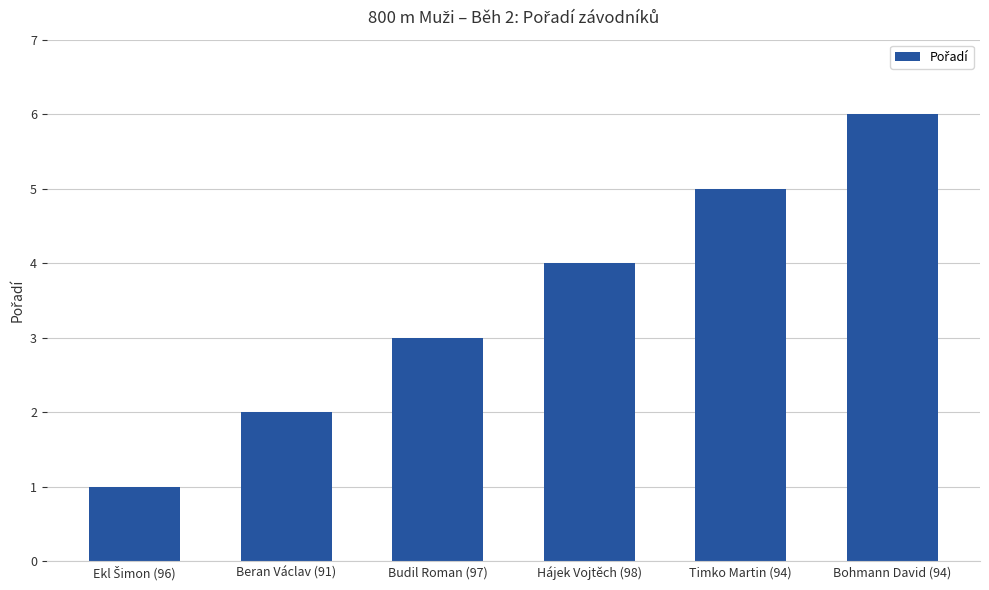

Which category has the highest value across all series?

Bohmann David (94)